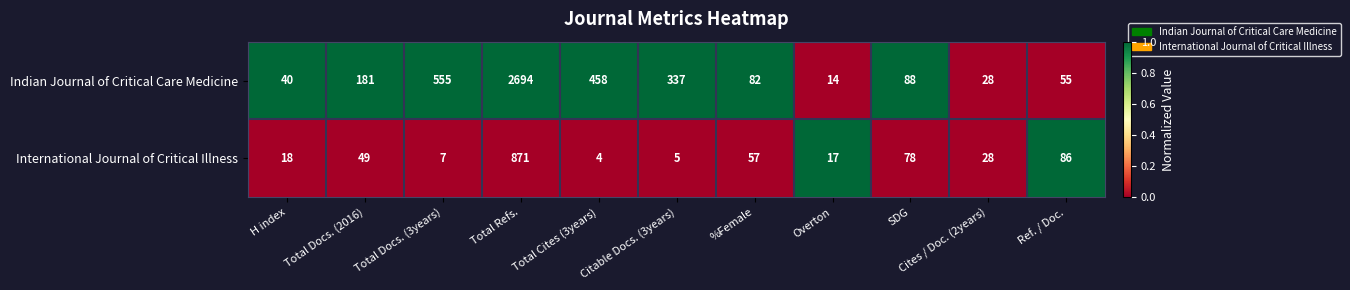

Which label corresponds to the largest value in the chart?

Total Refs.